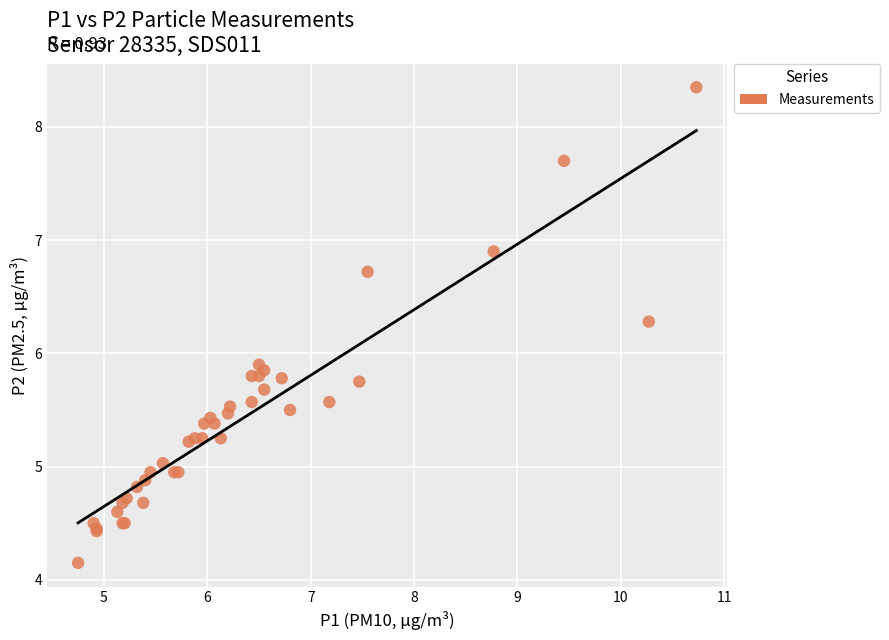

What Y value in the scatter plot is closest to 6?

5.9